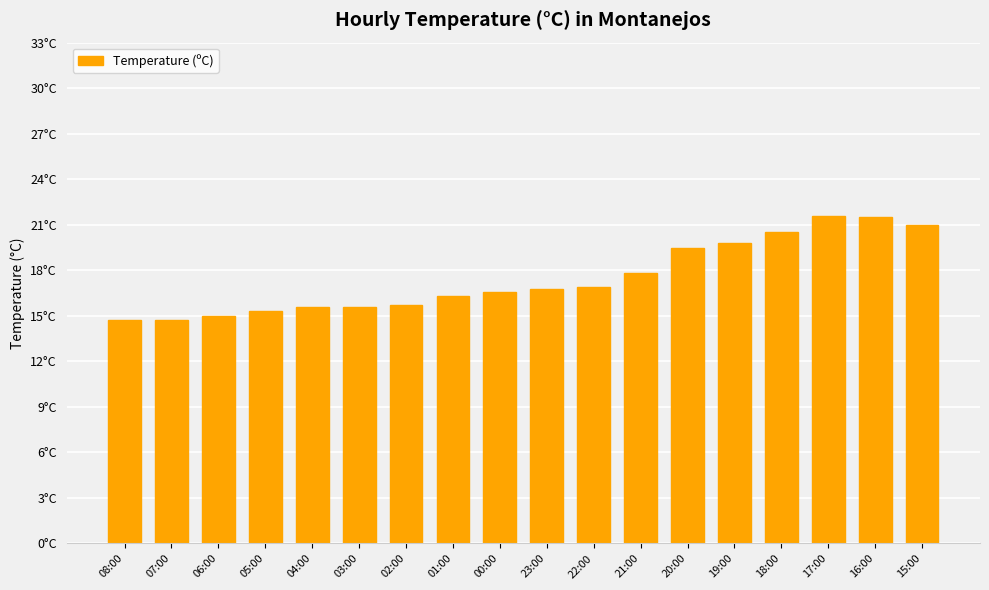

Does the chart contain stacked bars?

No